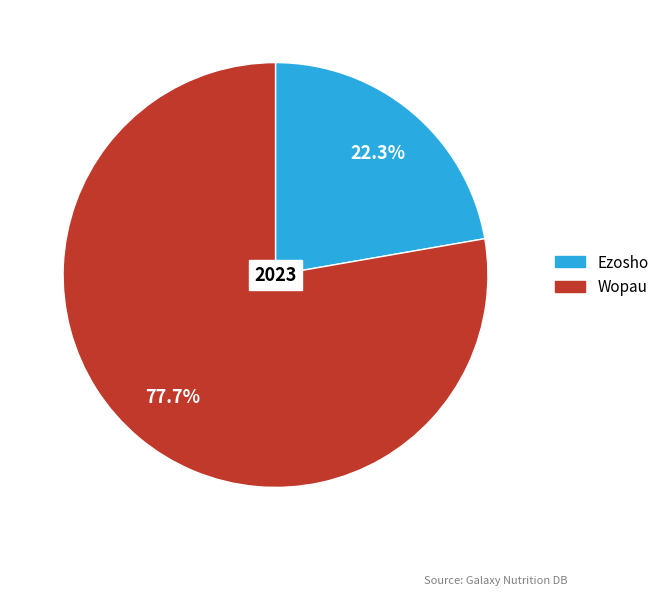

How many segments does this pie chart have?

2